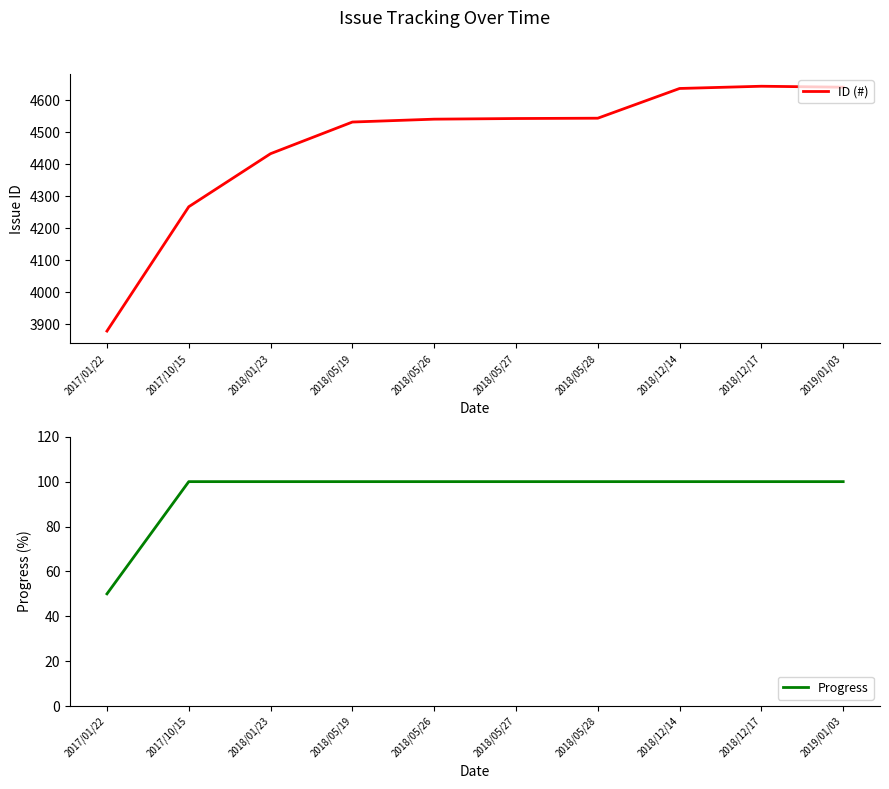

What is the sum of the Progress values at 2019/01/03 and 2018/12/17?

200